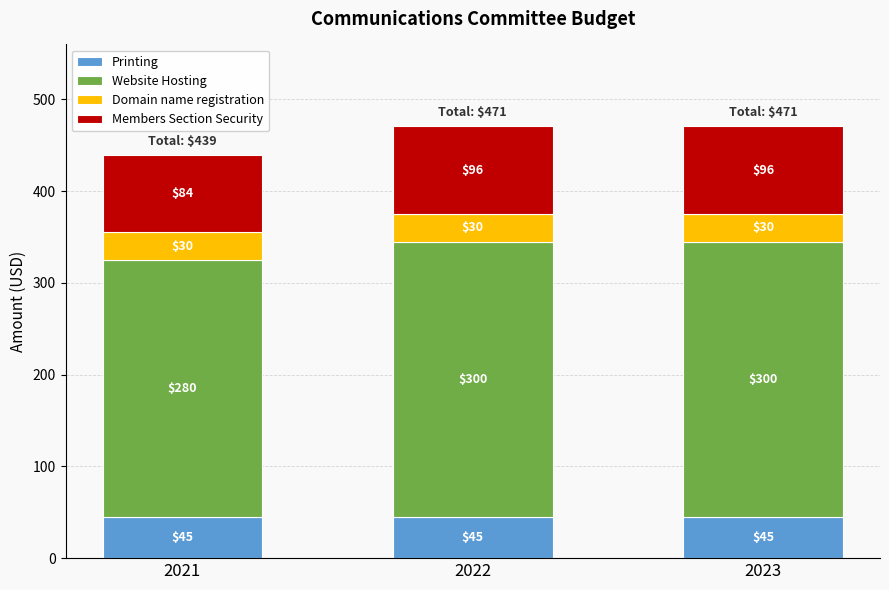

What is the maximum value for Printing?

45